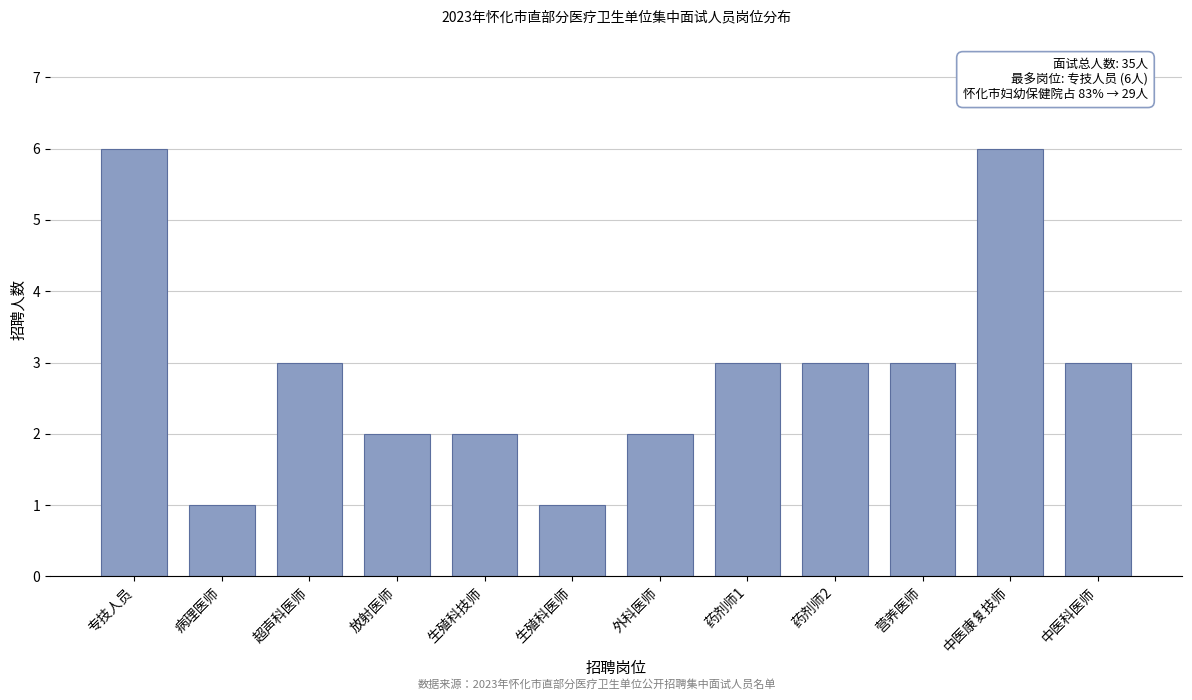

Reading left to right, extract all data points from this chart.

6	1	3	2	2	1	2	3	3	3	6	3